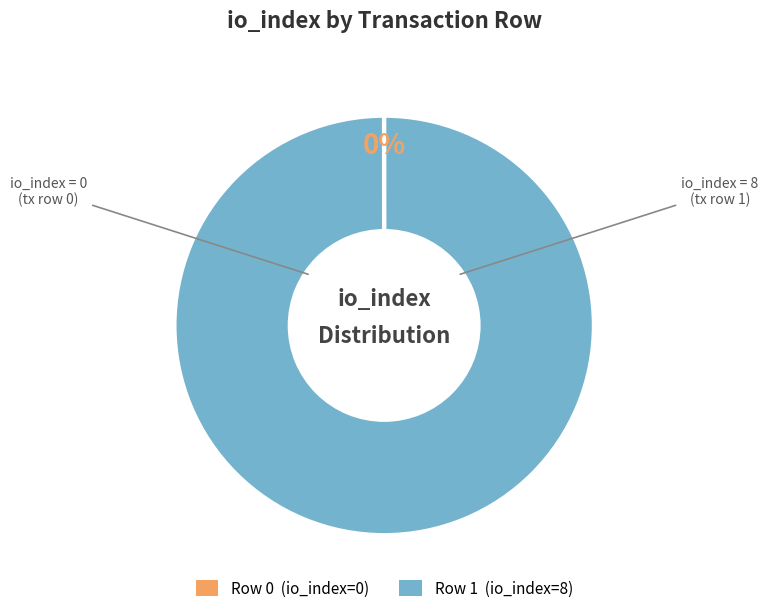

Which slice represents more than half of the pie?

Row 1 (io_index=8)